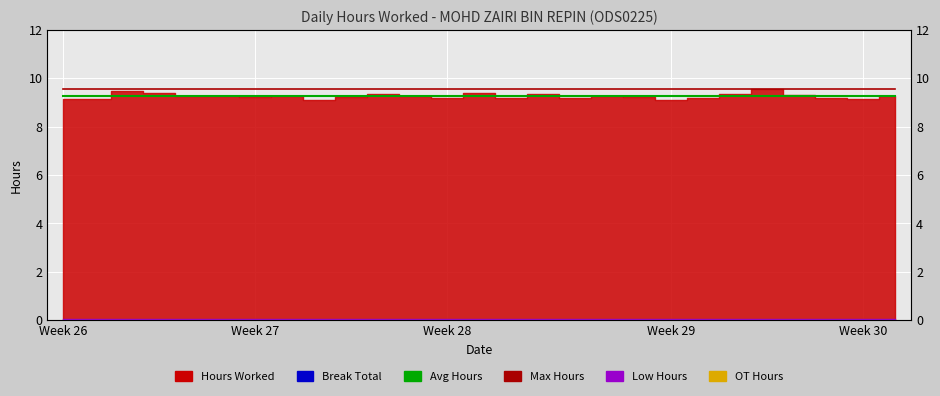

True or false: Max Hours and OT Hours cross at least once.

False